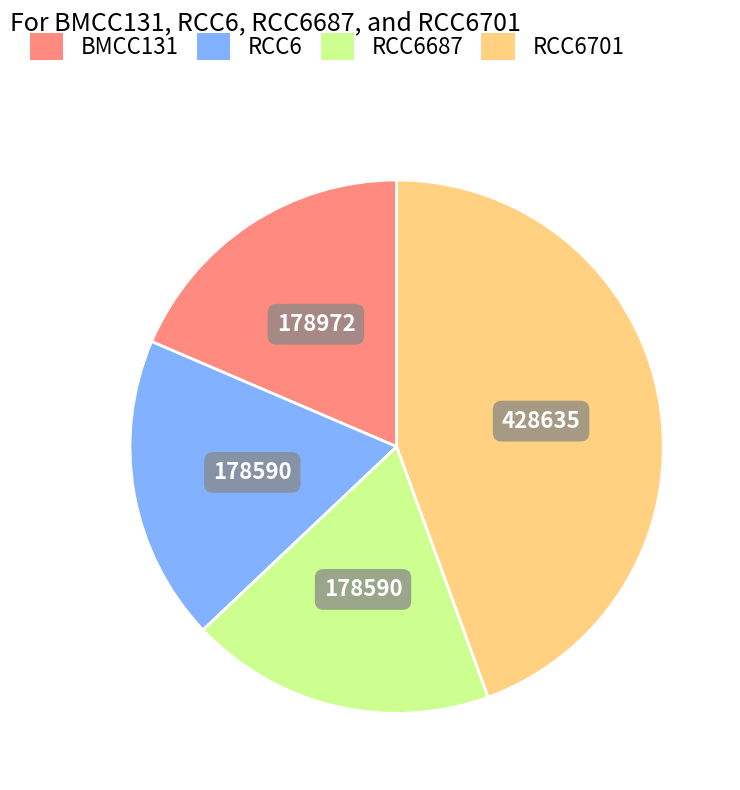

Is there a majority slice in this chart?

No